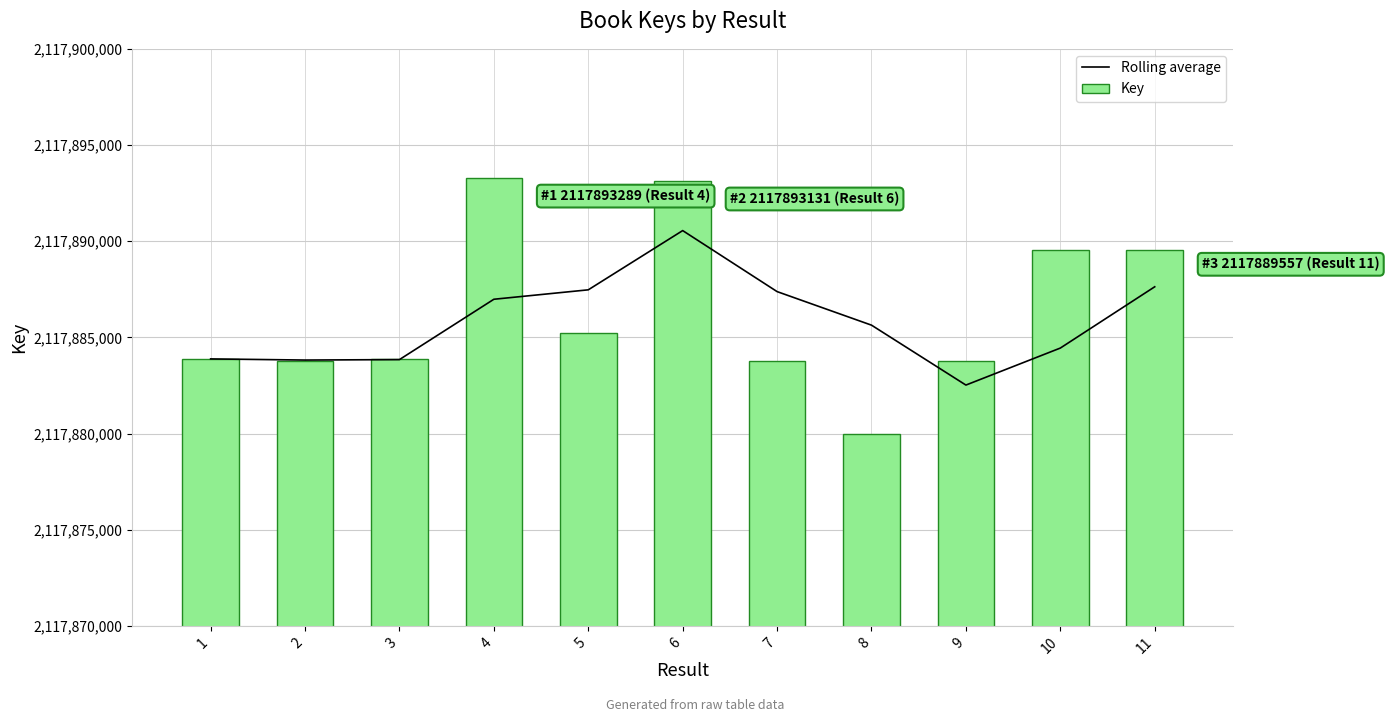

What is the sum of all Key values?

23296749840